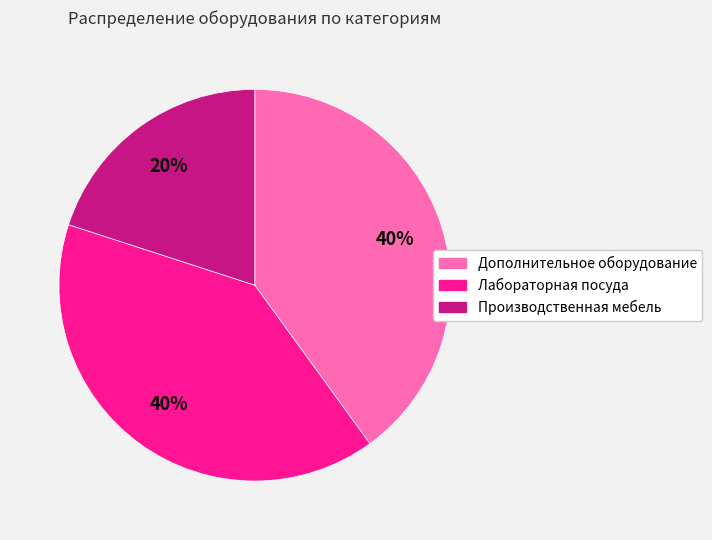

The Дополнительное оборудование slice represents 51% of the pie. True or false?

False